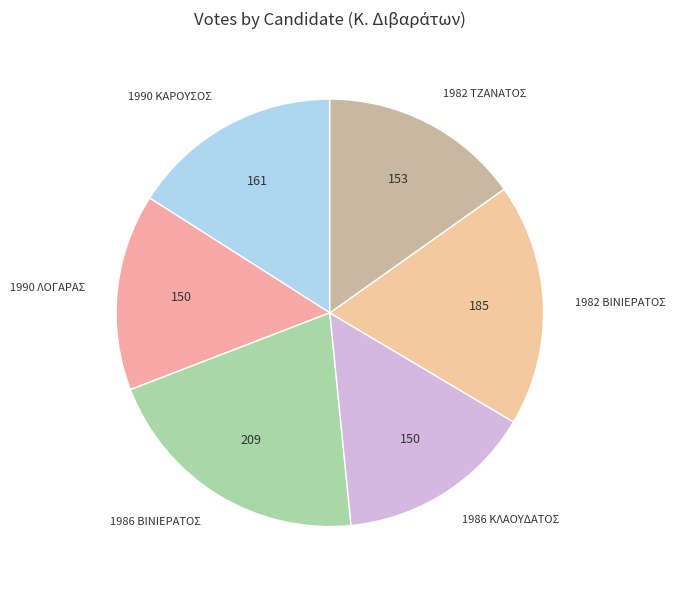

True or false: 1982 ΤΖΑΝΑΤΟΣ accounts for 15% of the total.

True